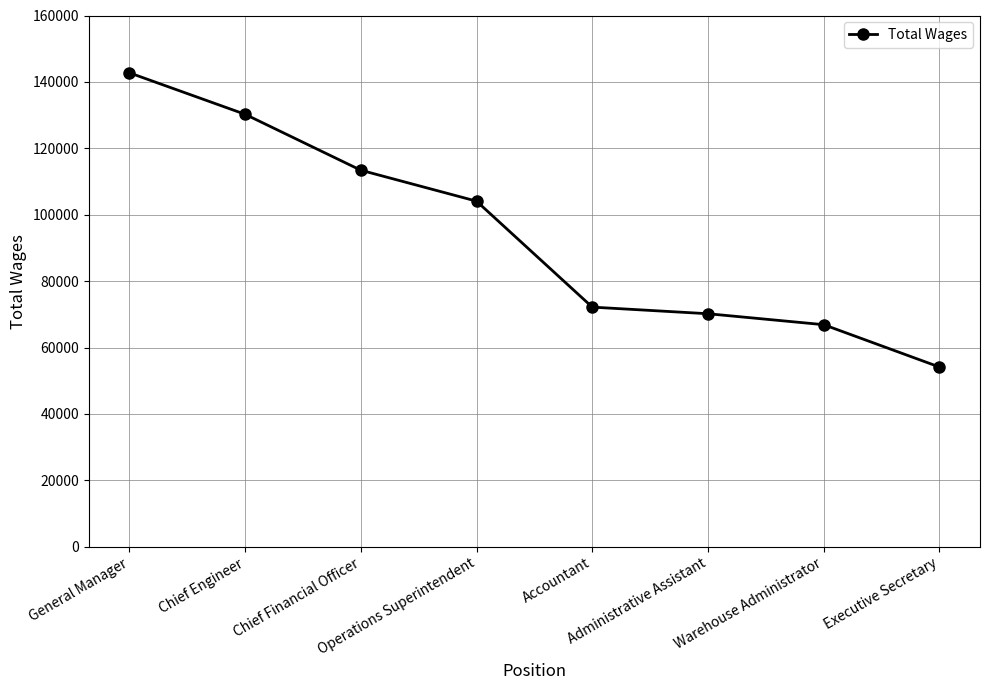

True or false: the data shows 54117 at Executive Secretary.

True